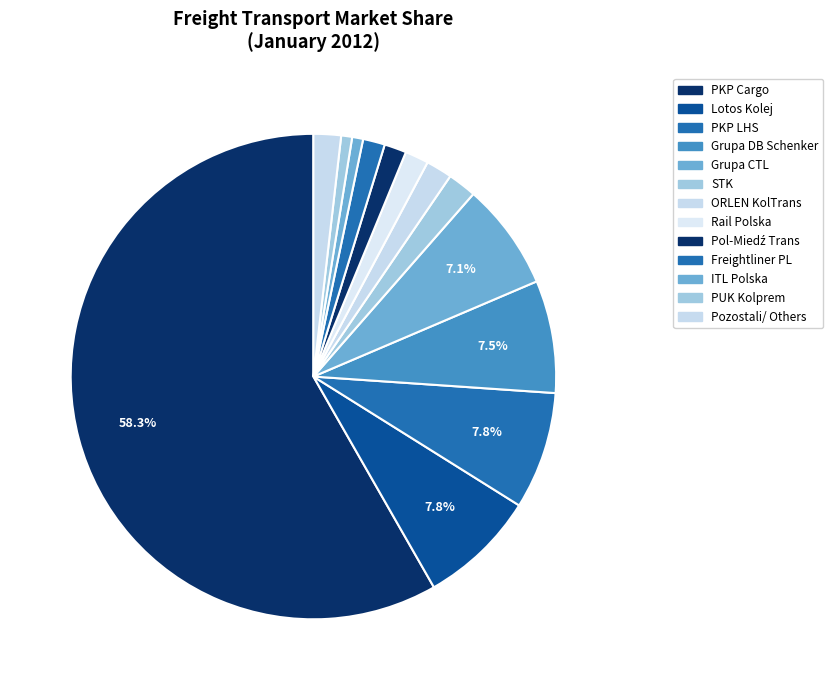

Is it true that STK is 1% of the pie?

False